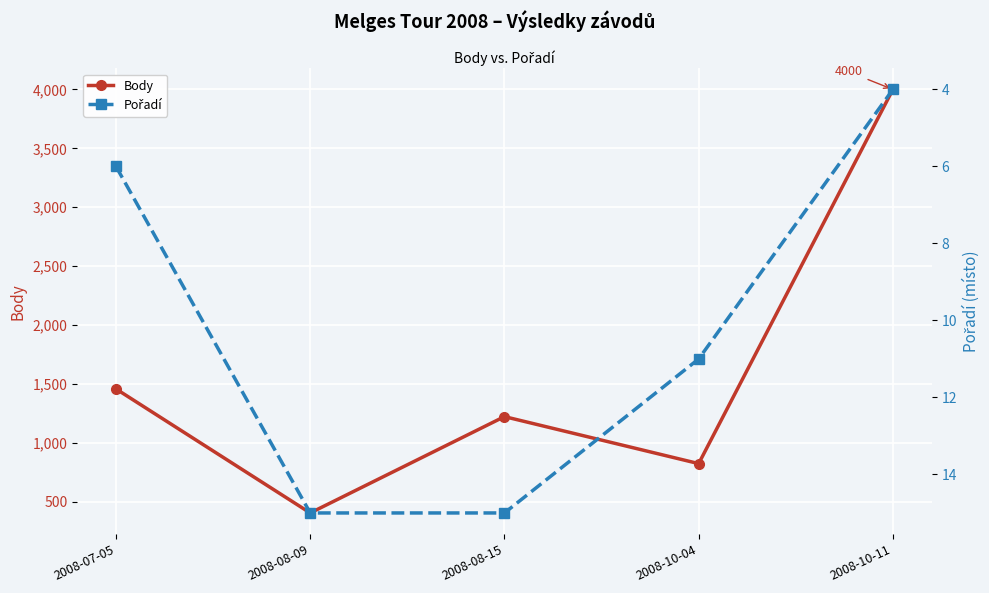

What is the label of the 1st point from the left?

2008-07-05